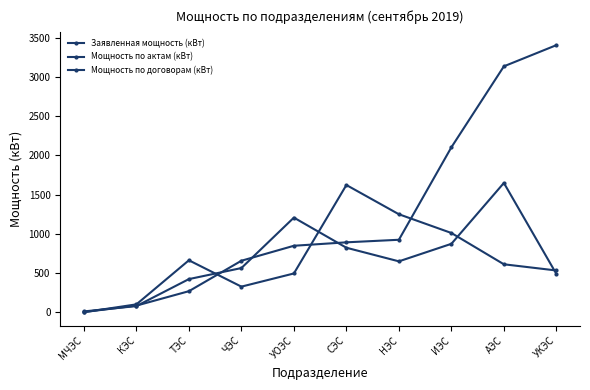

How many lines are shown in the chart?

3